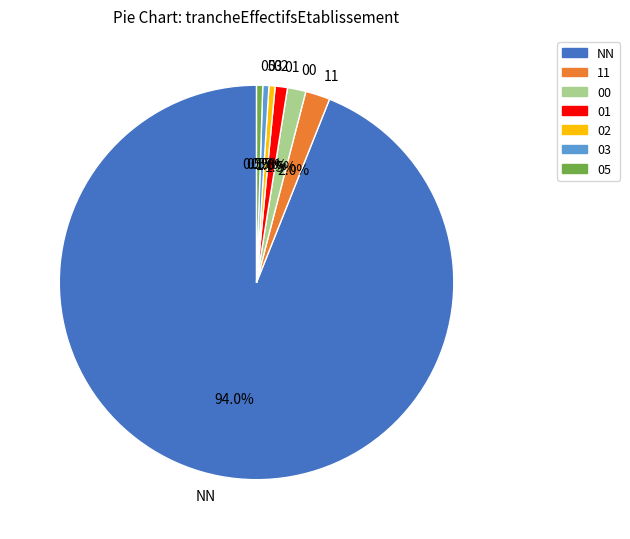

Approximately how many times larger is the value at 03 compared to 01?

0.5